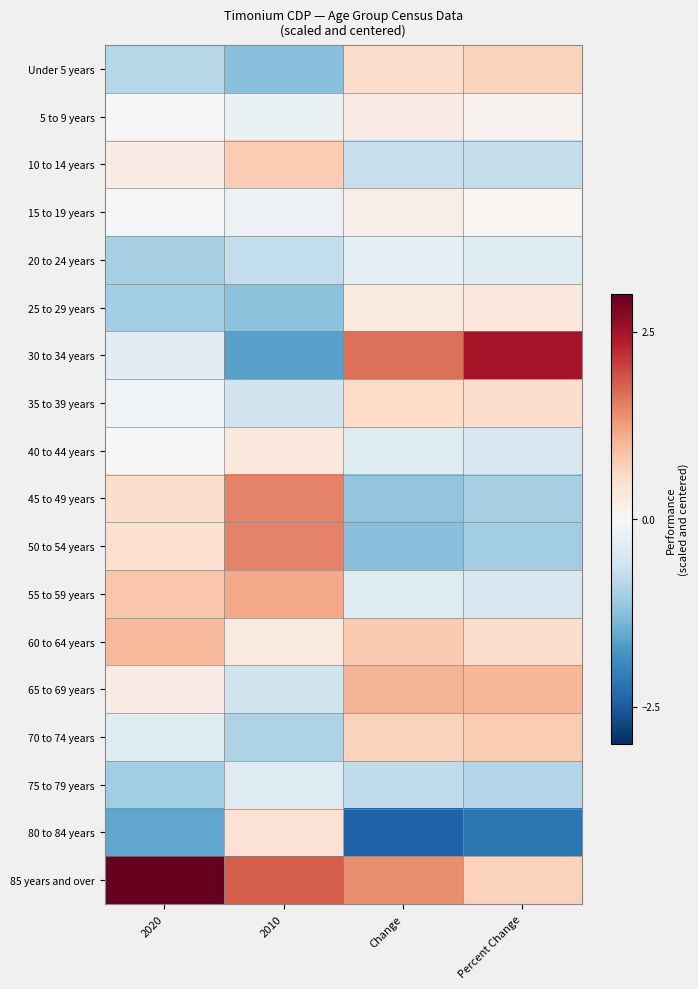

Rank the series by their maximum value, from highest to lowest.

85 years and over, 30 to 34 years, 45 to 49 years, 50 to 54 years, 55 to 59 years, 65 to 69 years, 60 to 64 years, 10 to 14 years, 70 to 74 years, Under 5 years, 35 to 39 years, 80 to 84 years, 25 to 29 years, 40 to 44 years, 5 to 9 years, 15 to 19 years, 20 to 24 years, 75 to 79 years